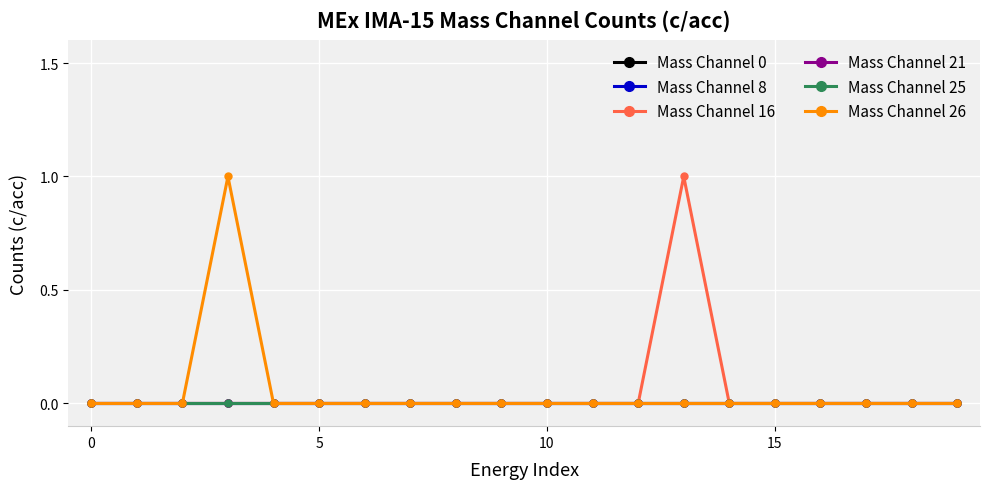

At how many categories does at least one series exceed 0?

2